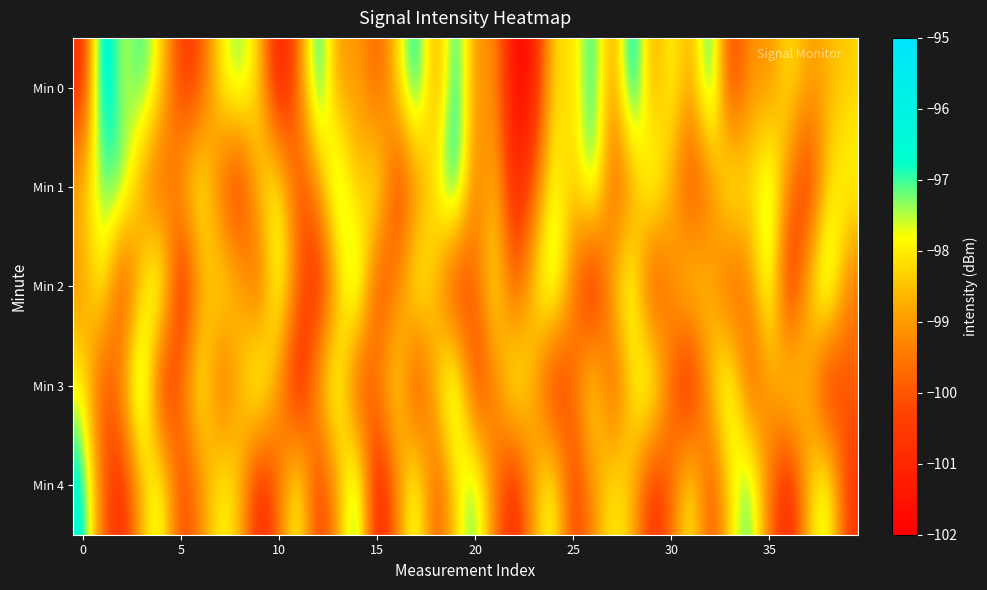

Reading left to right, extract all data points from this chart.

Min 0: -101.1	-95.6	-97.8	-96.7	-98.1	-100.7	-100.2	-97.9	-97.1	-98.3	-101.7	-99.6	-96.2	-99.3	-98.8	-100.1	-98.3	-96.2	-99.4	-96.3	-99.3	-99.0	-101.9	-101.4	-98.0	-98.4	-96.4	-99.5	-95.8	-99.2	-97.6	-99.0	-96.2	-100.8	-99.0	-99.3	-98.0	-98.9	-98.7	-98.3
Min 1: -98.5	-97.2	-96.8	-99.1	-100.3	-98.7	-97.4	-99.8	-101.1	-98.2	-97.6	-100.4	-99.2	-96.5	-98.9	-97.3	-100.7	-99.5	-97.8	-96.1	-99.7	-98.4	-101.3	-99.9	-97.5	-98.6	-96.7	-100.1	-99.3	-97.0	-98.8	-100.5	-99.6	-97.2	-98.3	-96.9	-99.4	-101.0	-98.1	-97.7
Min 2: -99.2	-97.5	-100.8	-98.3	-96.6	-101.5	-99.0	-97.8	-98.5	-100.2	-97.1	-99.7	-101.2	-98.8	-96.4	-100.6	-99.4	-97.3	-98.7	-101.1	-99.8	-97.6	-100.3	-98.1	-96.8	-99.5	-101.7	-98.4	-97.2	-100.9	-99.1	-97.9	-98.6	-100.4	-99.3	-97.0	-101.4	-98.2	-96.5	-99.6
Min 3: -97.8	-100.5	-98.9	-96.2	-101.3	-99.6	-97.4	-100.1	-98.7	-96.9	-99.2	-101.6	-98.5	-97.1	-100.8	-99.3	-97.7	-101.0	-98.3	-96.6	-100.7	-99.5	-97.2	-98.8	-101.2	-99.7	-97.5	-100.4	-98.1	-96.8	-99.9	-101.5	-98.4	-97.0	-100.2	-99.1	-97.6	-98.9	-101.4	-99.8
Min 4: -96.3	-99.8	-101.1	-98.6	-97.2	-100.5	-99.3	-97.7	-98.4	-101.3	-99.6	-97.3	-100.8	-98.9	-96.5	-101.6	-99.4	-97.1	-100.3	-98.2	-96.8	-99.5	-101.2	-98.7	-97.4	-100.6	-99.2	-97.8	-98.5	-101.0	-99.7	-97.5	-100.4	-98.1	-96.7	-99.6	-101.4	-98.3	-97.2	-100.7